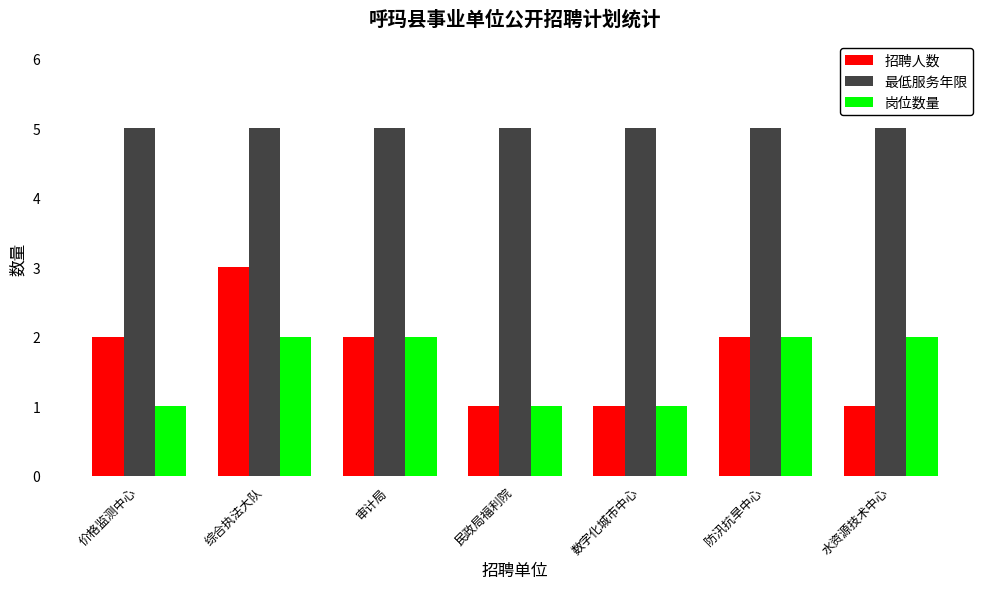

What is the label of the 2nd bar from the left?

综合执法大队